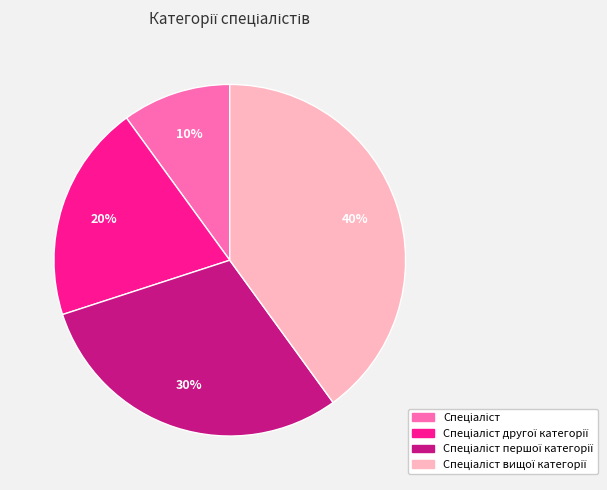

Is there any slice that represents more than half of the pie?

No